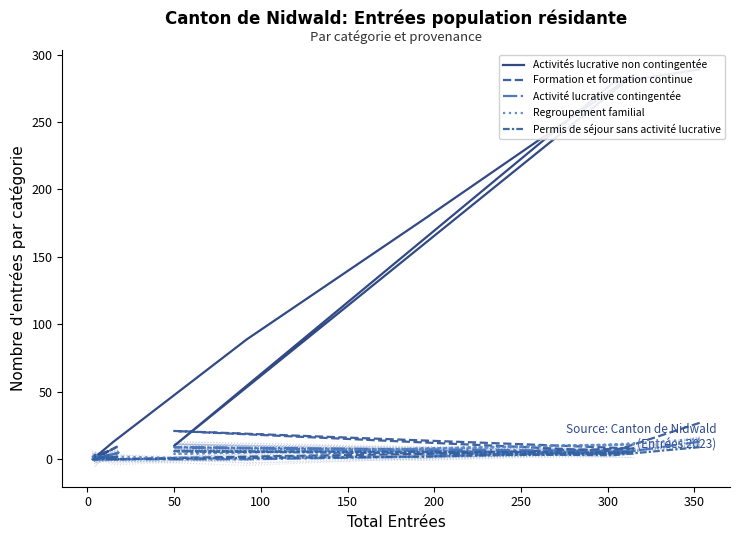

What is the total value across all series at 350?

12